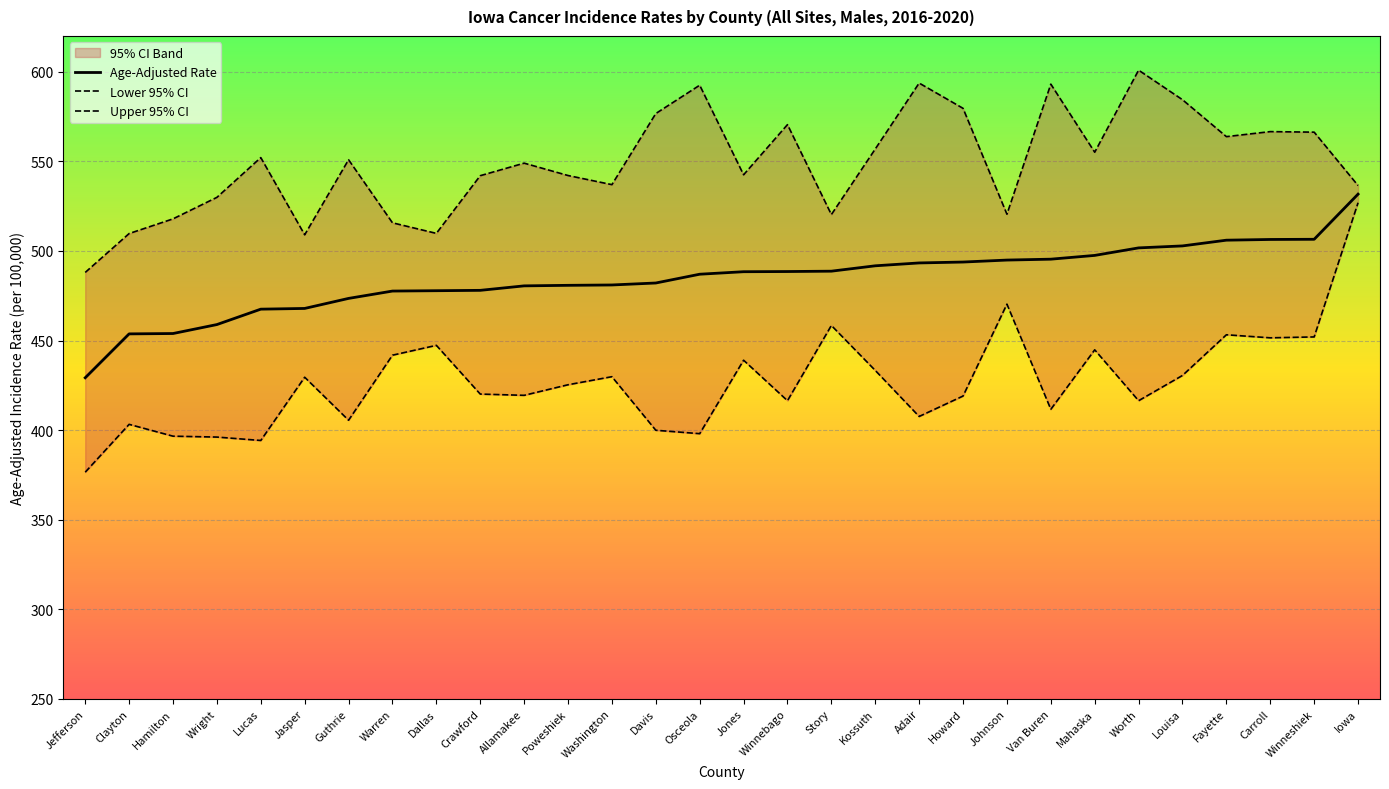

What is the approximate value of Upper 95% CI at Carroll?

566.6